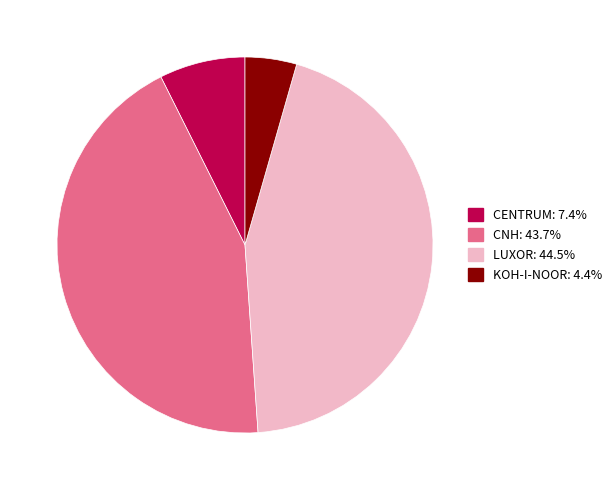

Does any single category account for the majority?

No